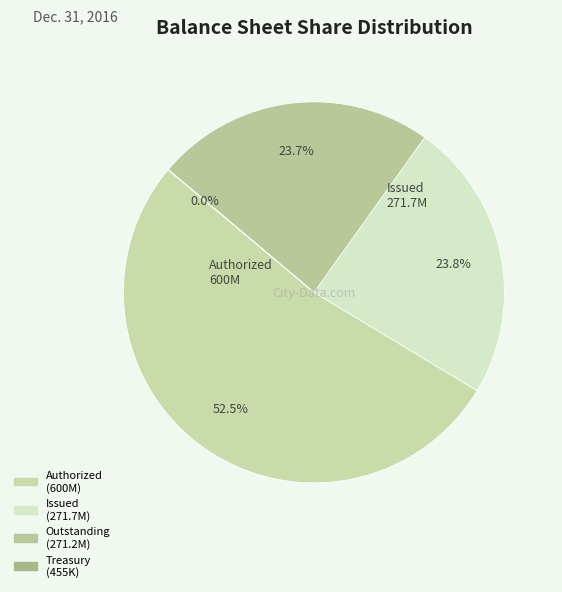

Which slice represents more than half of the pie?

Common stock shares authorized